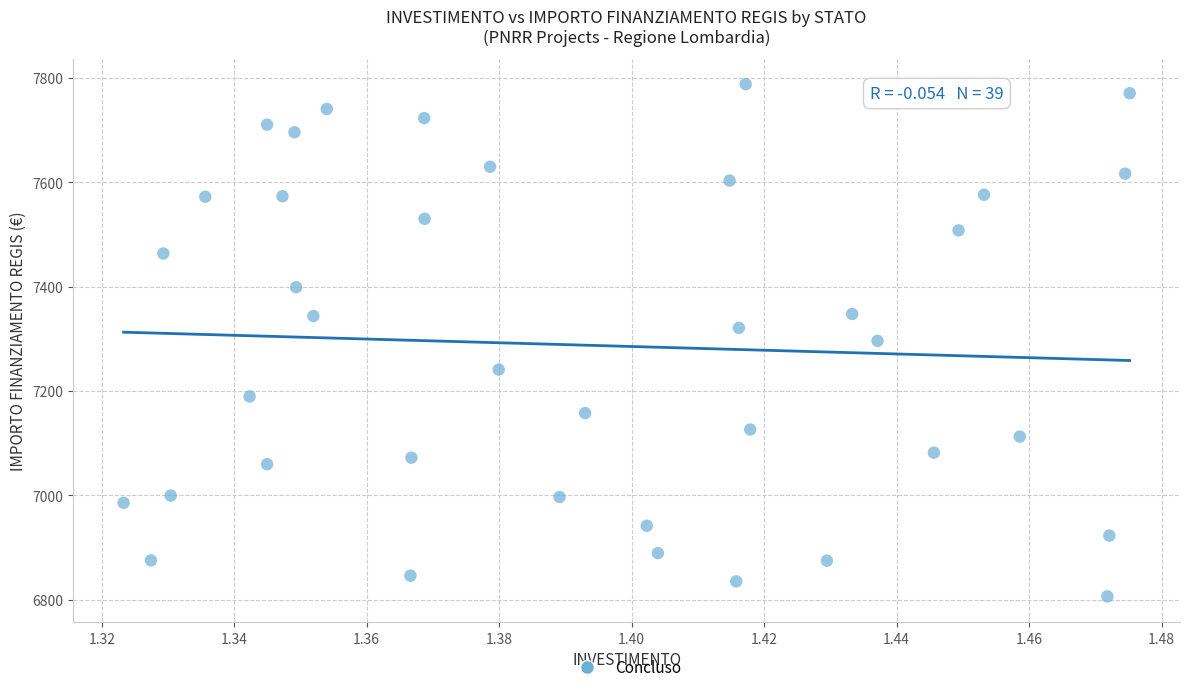

What is the range of Y values (max minus min)?

981.4